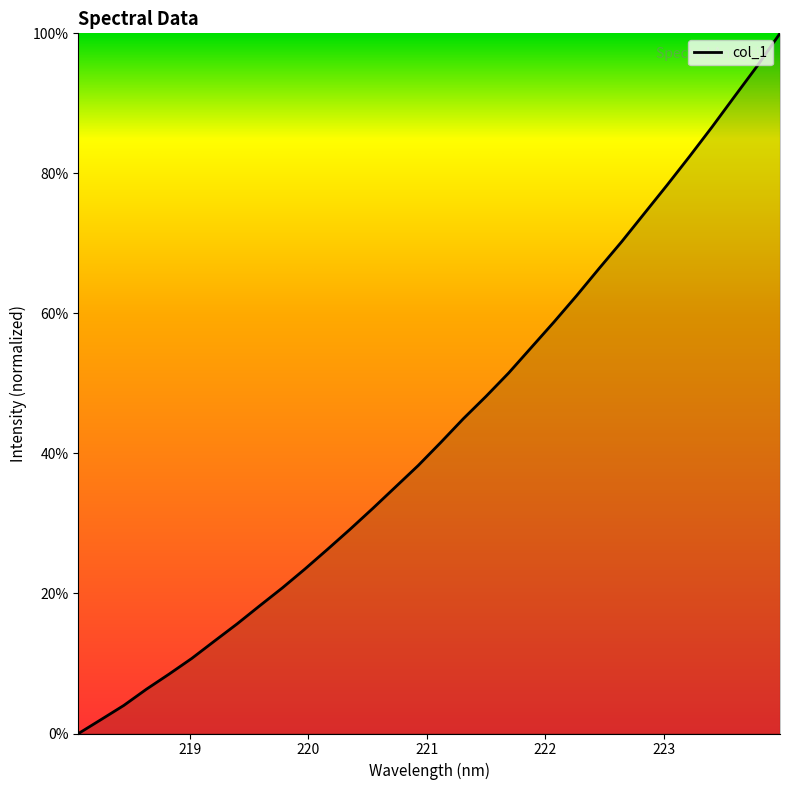

What is the difference between the maximum and second lowest values?

98.0